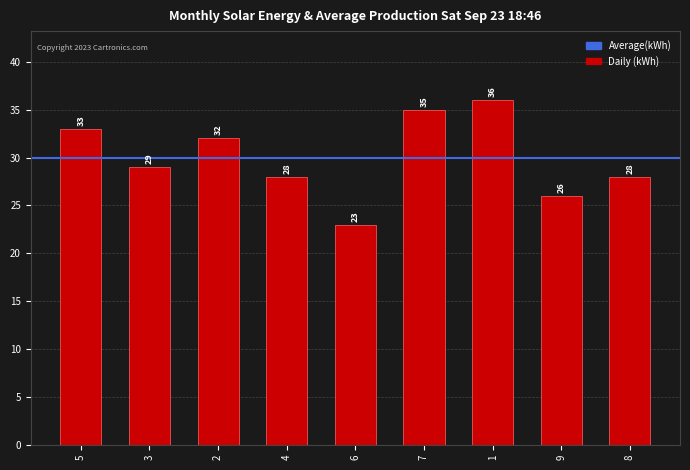

Reading left to right, transcribe all the data shown in this chart.

33	29	32	28	23	35	36	26	28